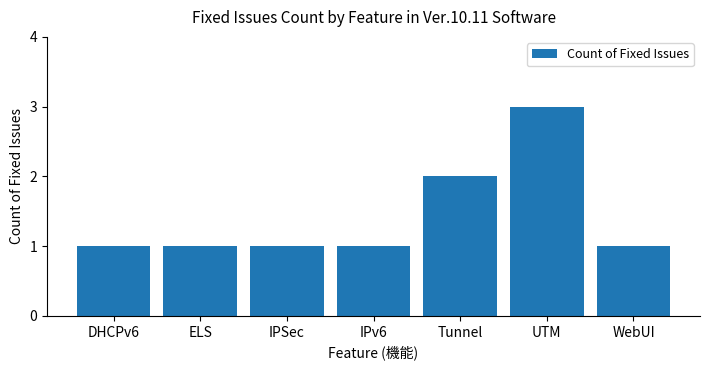

Approximately how many times larger is the value at WebUI compared to ELS?

1.0